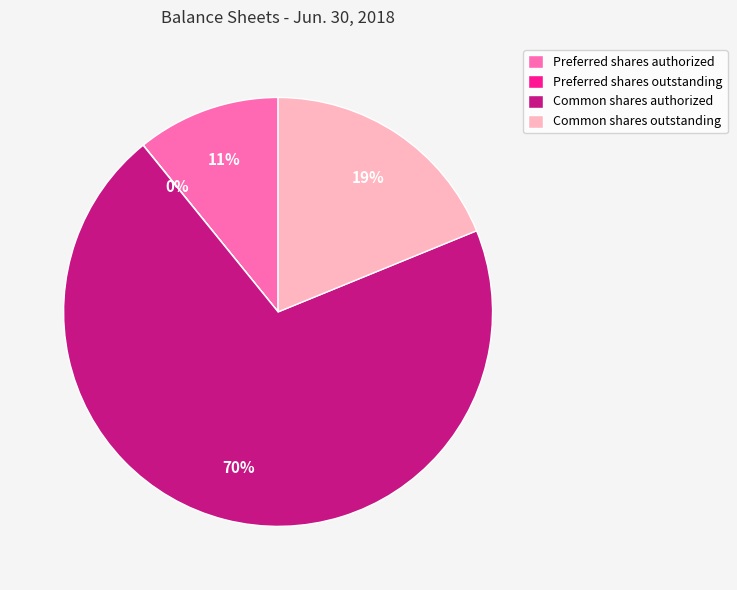

The Preferred shares authorized slice represents 11% of the pie. True or false?

True